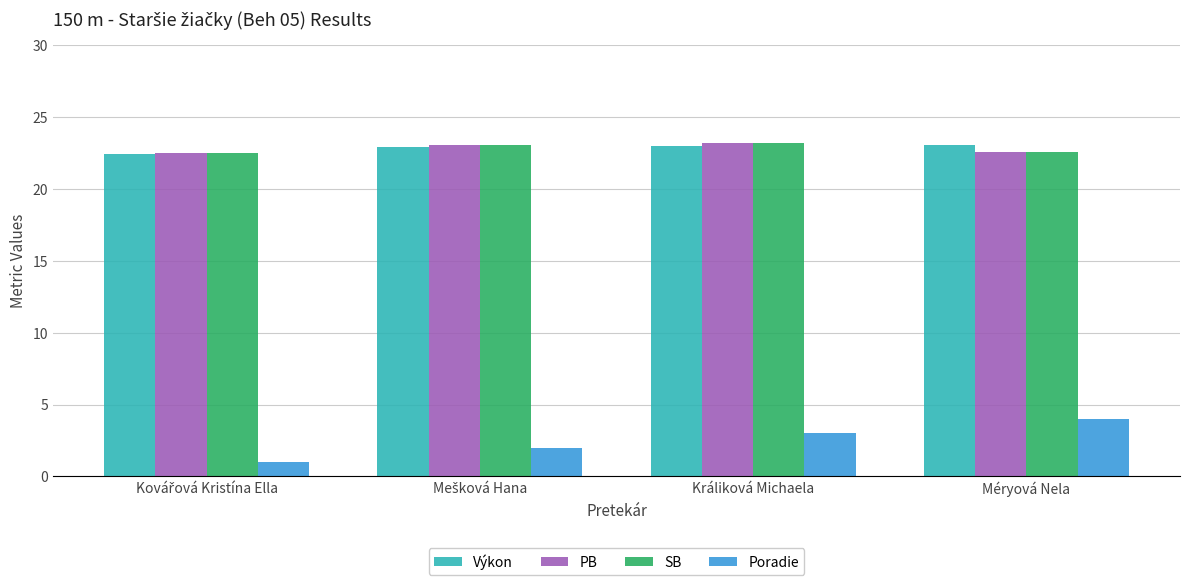

Is it true that SB equals 33.3 at Králiková Michaela?

False